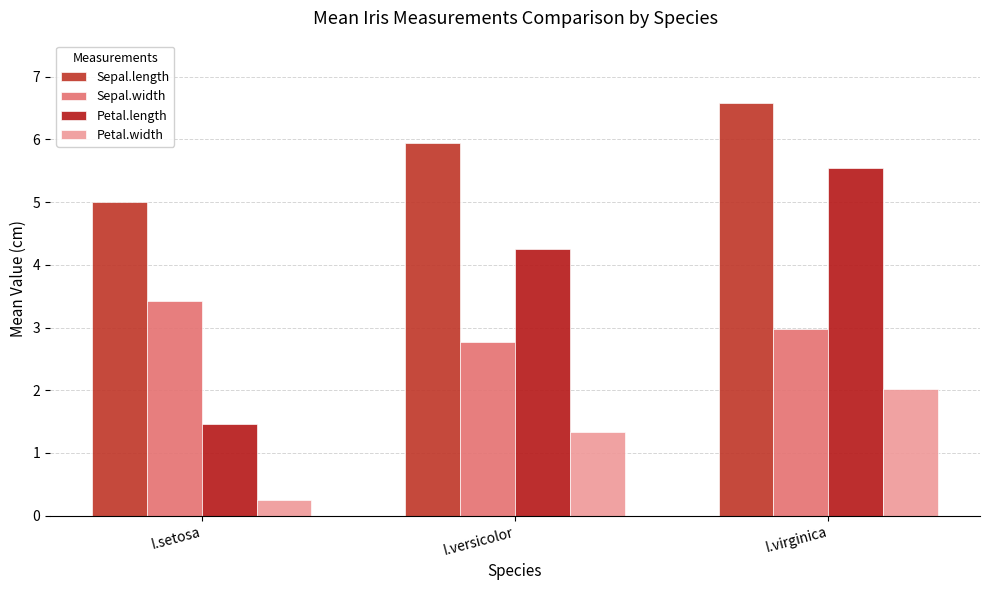

Which category has the lowest value in the Sepal.width series?

I.versicolor